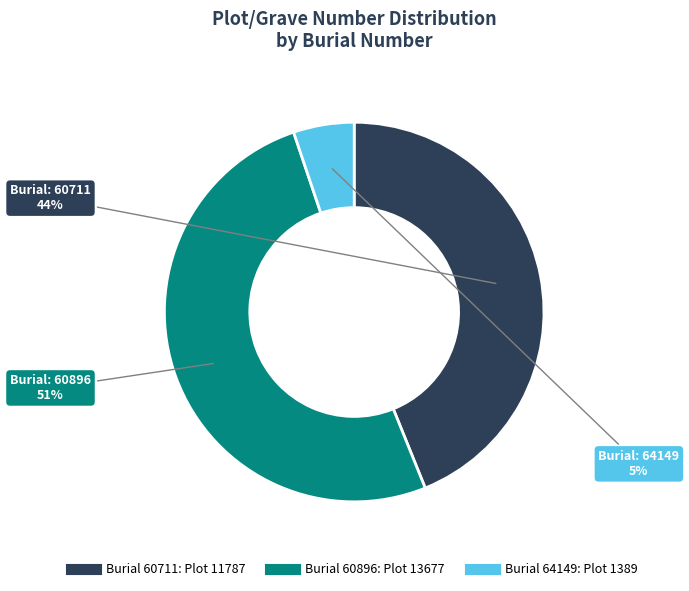

Is there a majority slice in this chart?

Yes